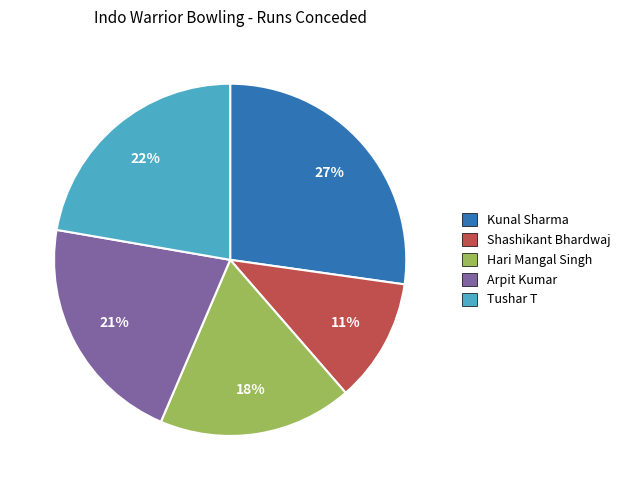

What percentage is the Hari Mangal Singh slice, to the nearest percent?

18%